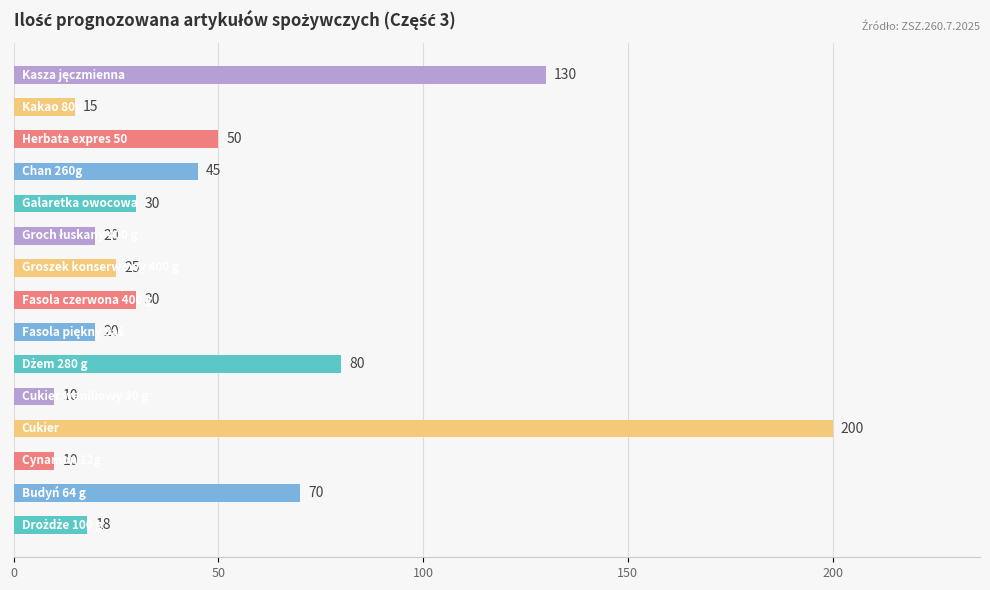

What is the sum of all values?

753